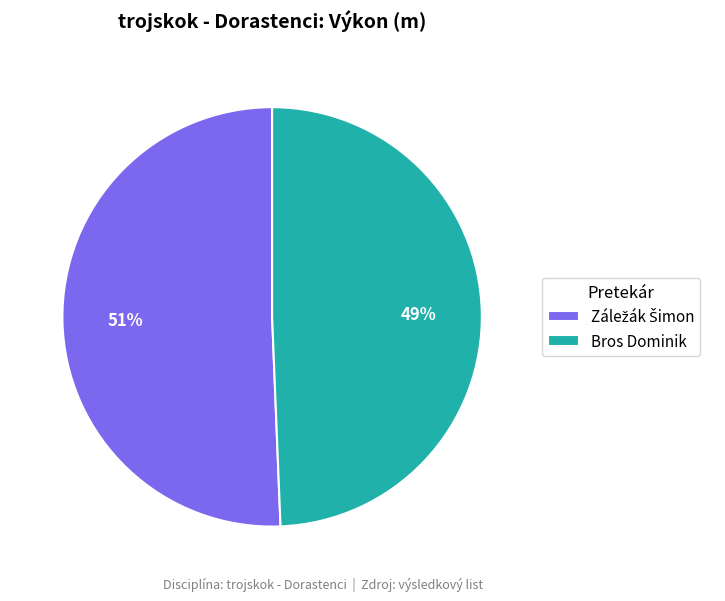

To the nearest percent, what portion does Bros Dominik represent?

49%